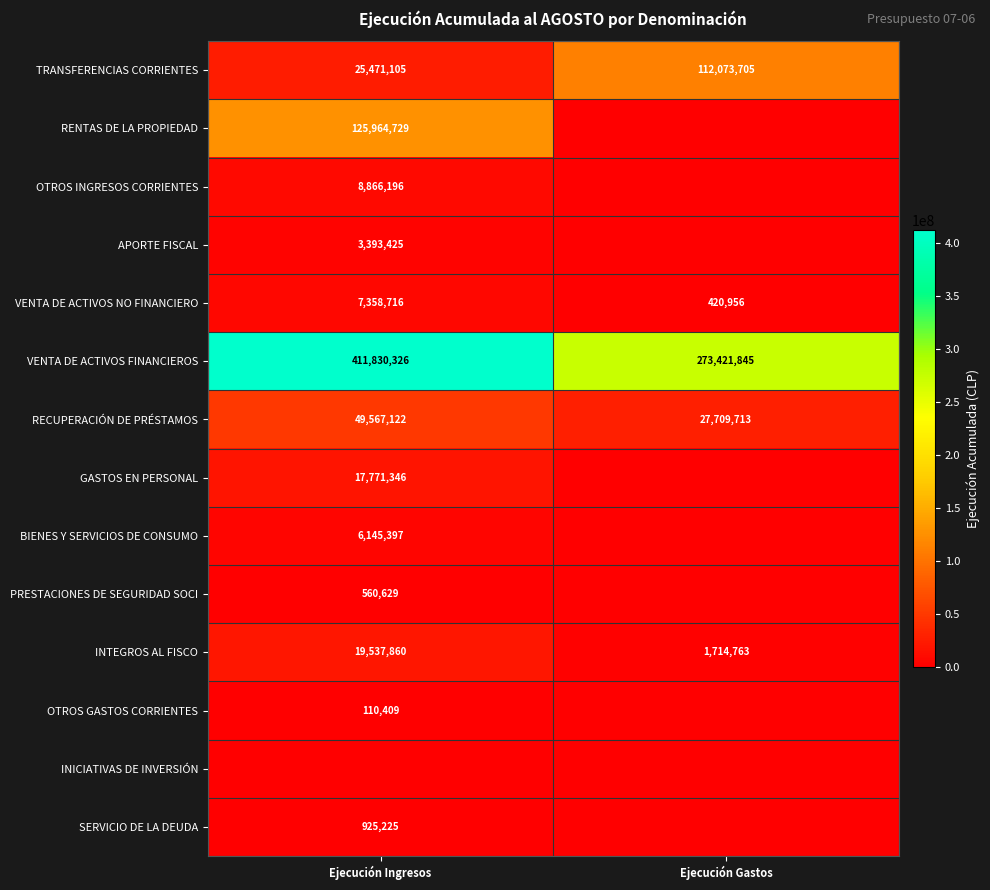

What is the greatest value displayed?

411830326